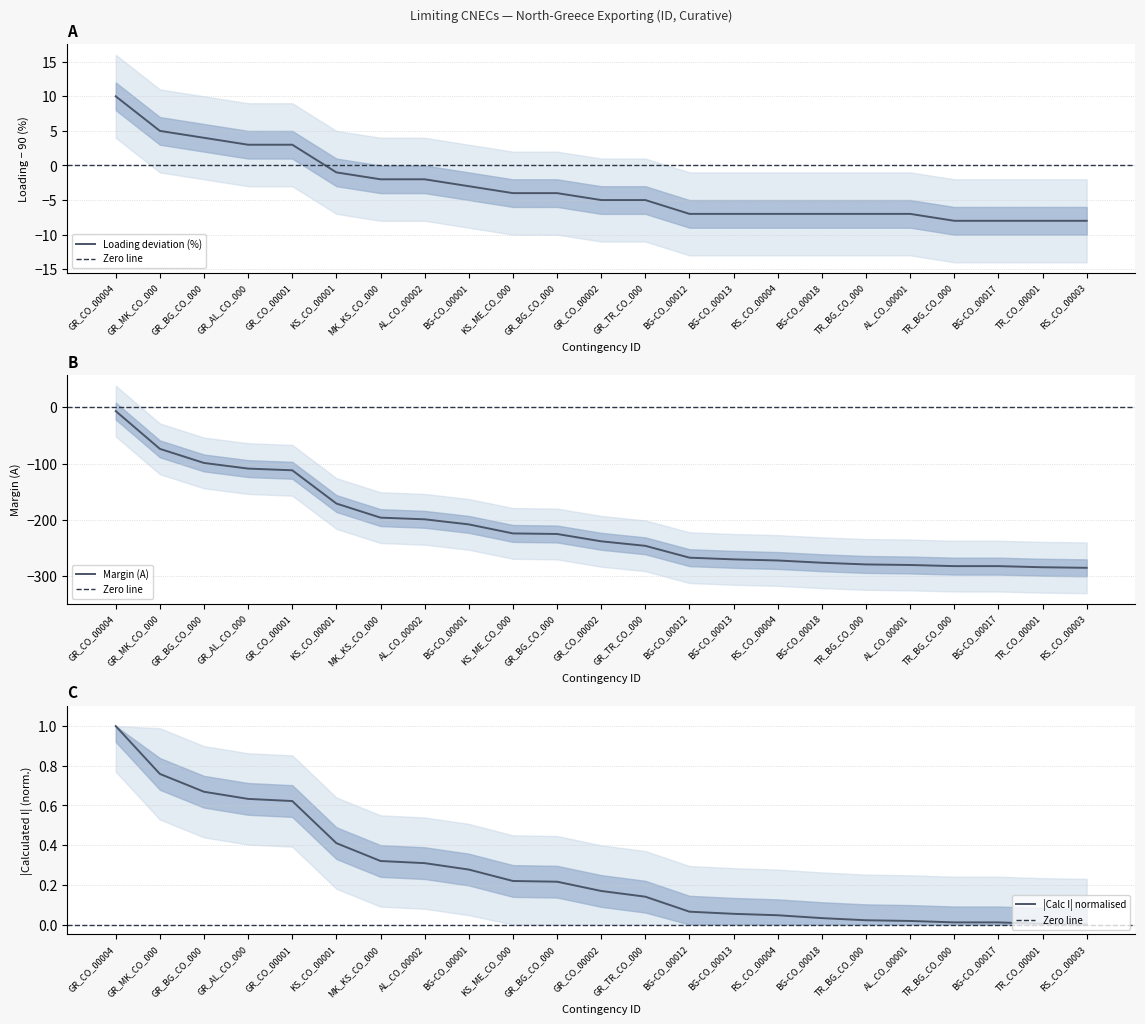

What is the difference between the Loading (%) values at AL_CO_00001 and BG-CO_00017?

1.0